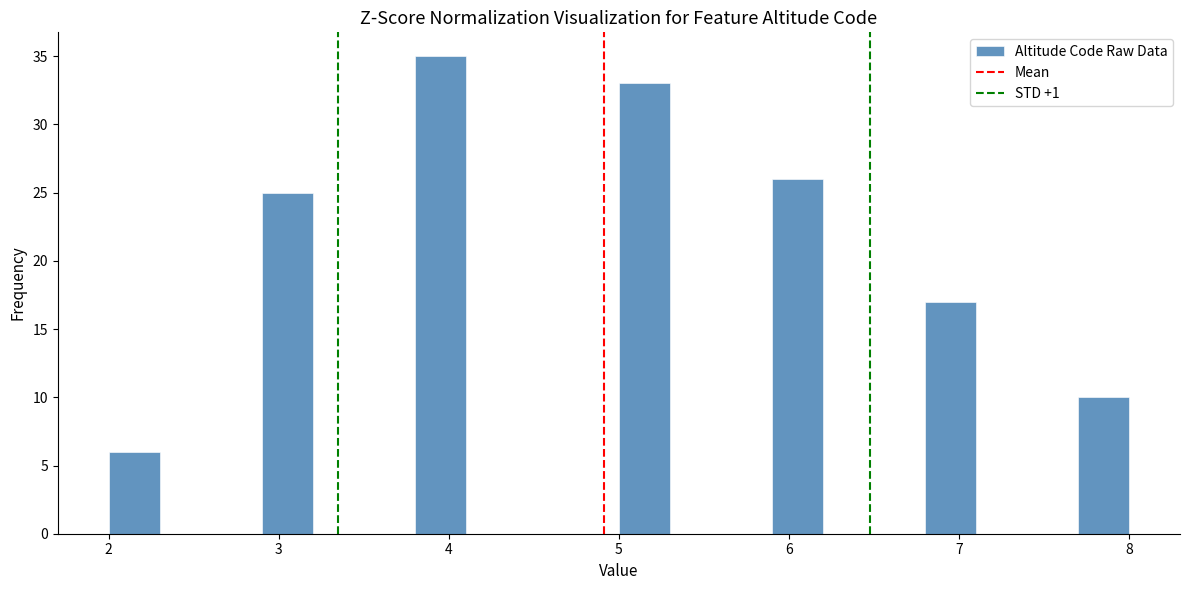

Read against the x-axis, roughly where is the centre of the tallest bar?

4.0